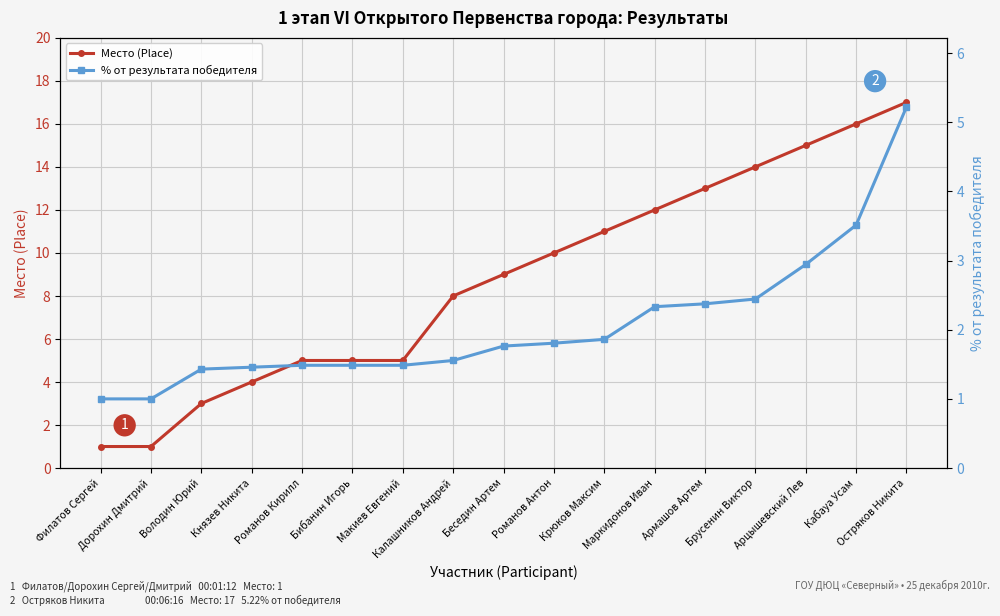

True or false: % от результата победителя and Место (Place) cross at least once.

False